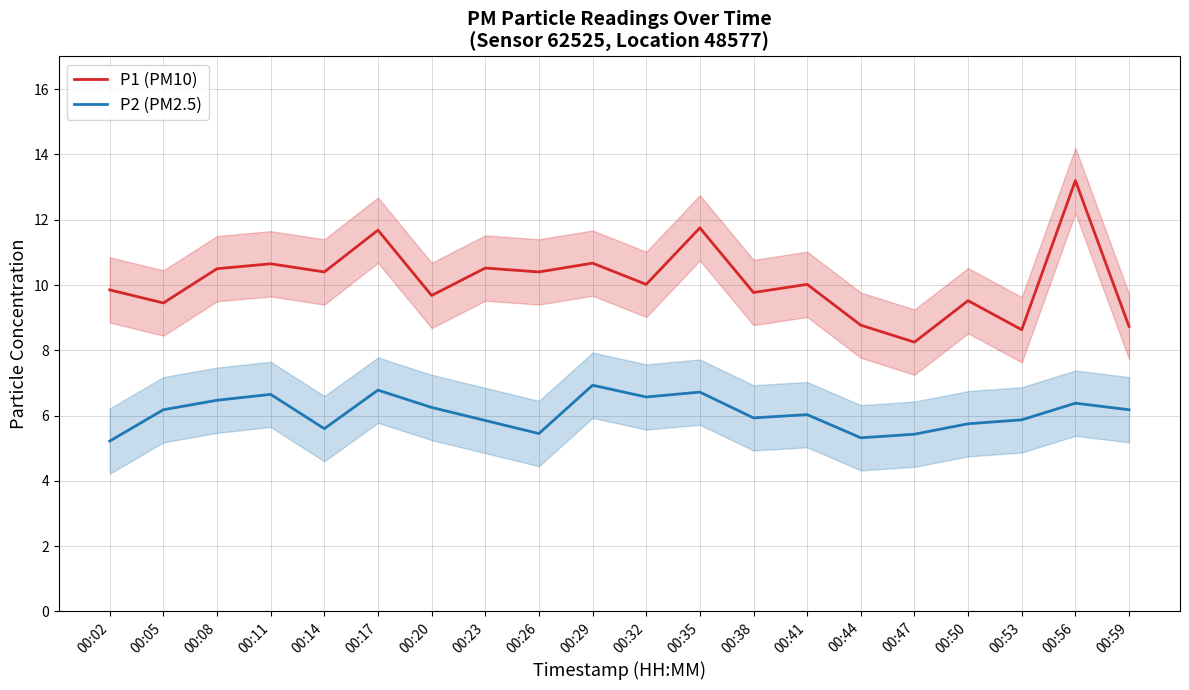

Is it true that P2 (PM2.5) equals 3.6 at 00:08?

False